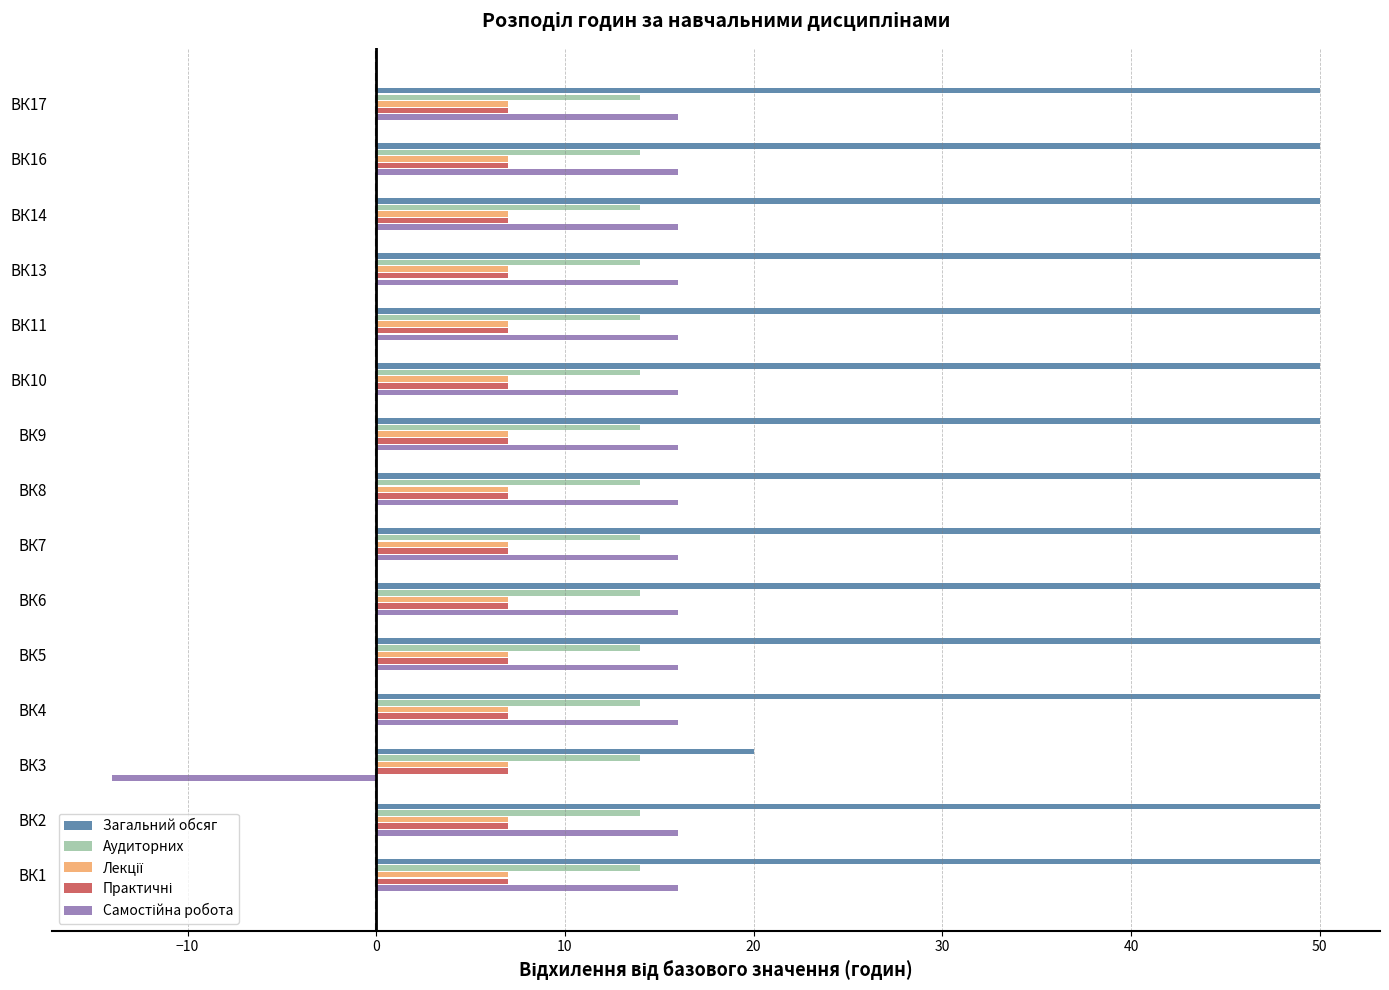

Count the number of data series in this chart.

5